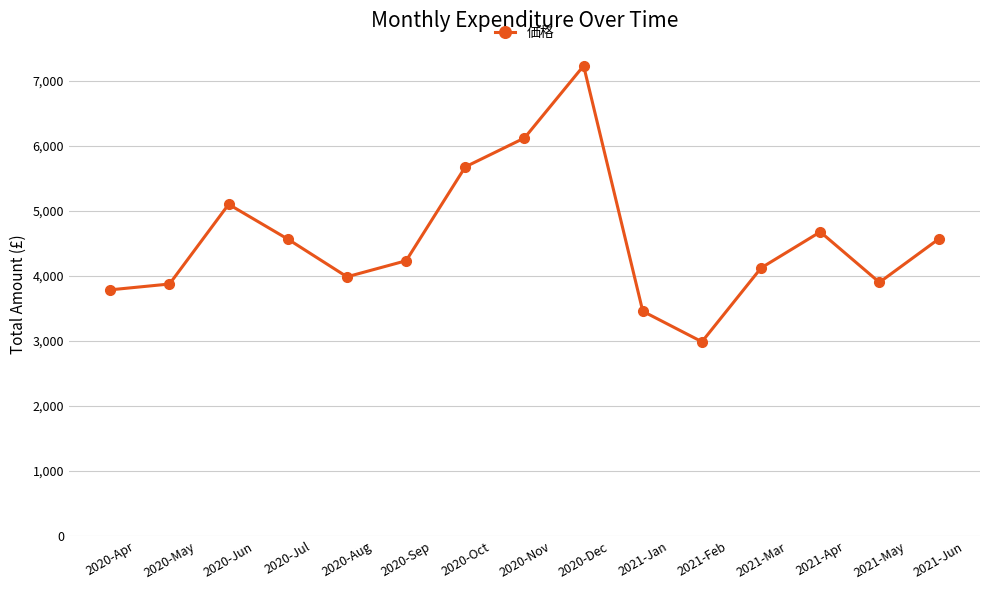

Which label corresponds to the largest value in the chart?

2020-Dec